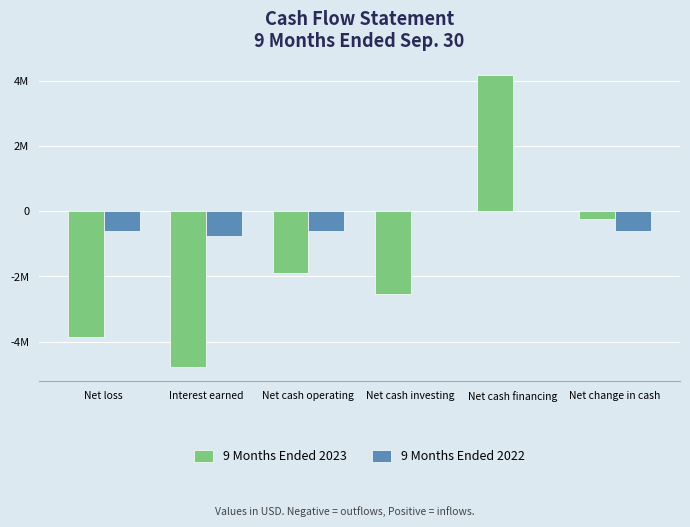

Are the bars grouped side by side (vs. stacked)?

Yes